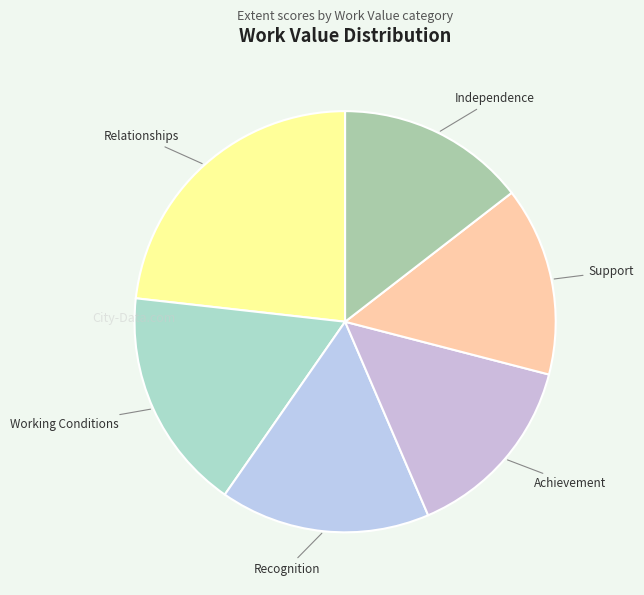

Do Recognition and Independence together represent more than half of the pie?

No